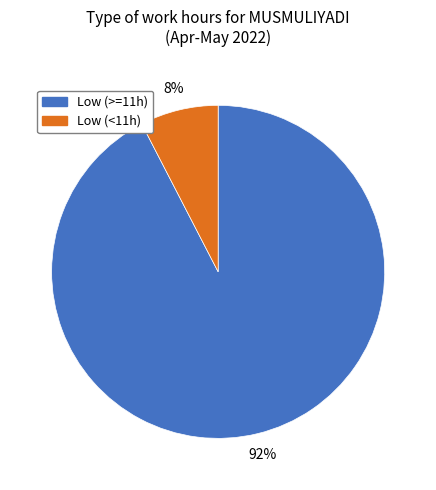

To the nearest percent, what is the average slice percentage?

50%